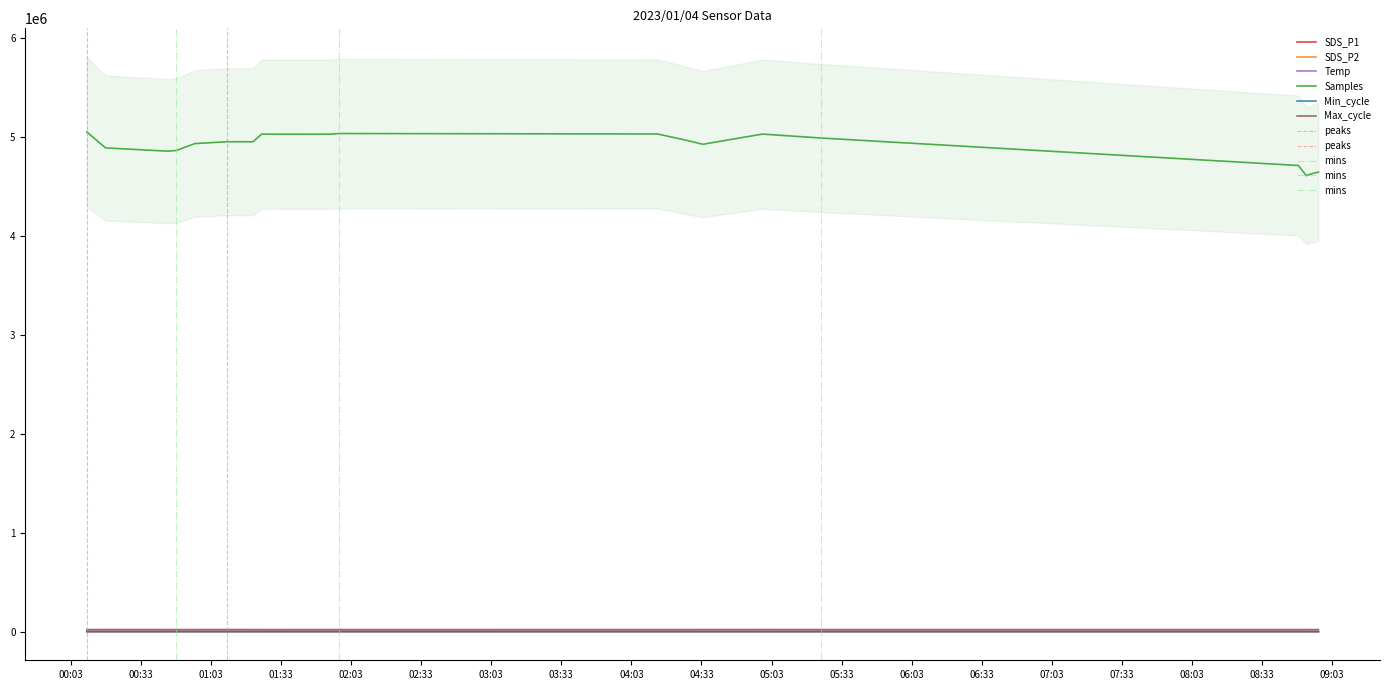

True or false: Temp has more than 2 points higher than both neighbors.

False